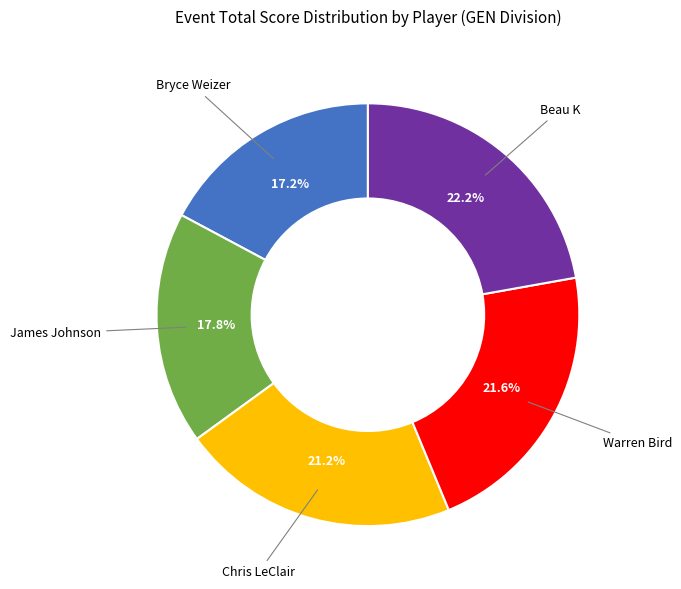

Is there a majority slice in this chart?

No